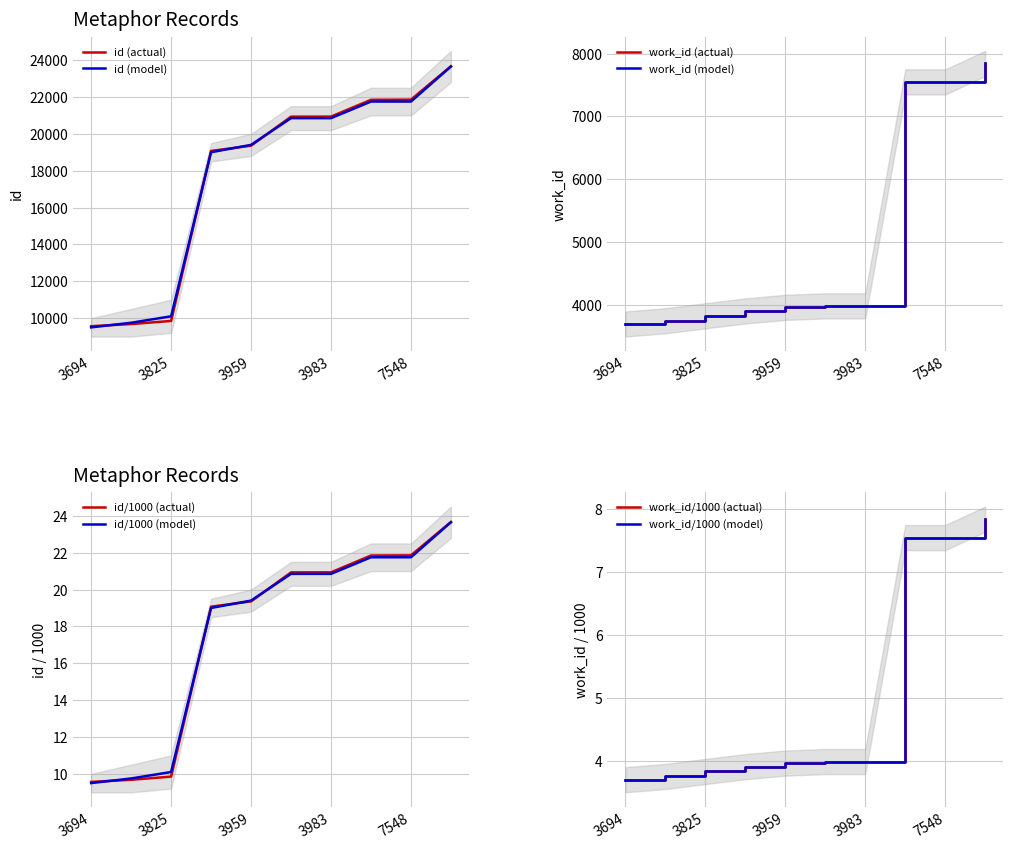

How many data points are less than 20930?

5